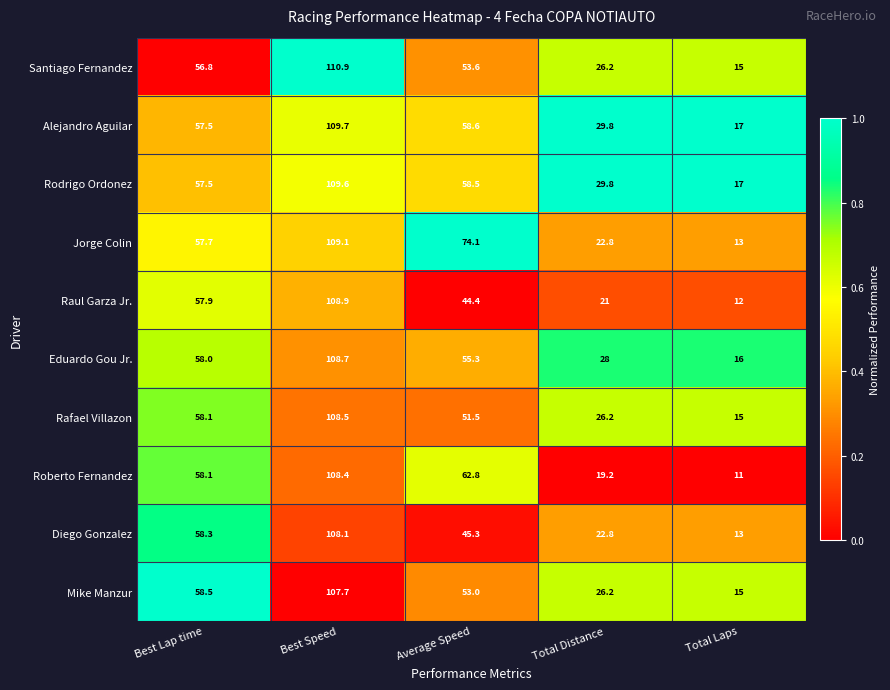

Which series has the widest spread of values?

Roberto Fernandez